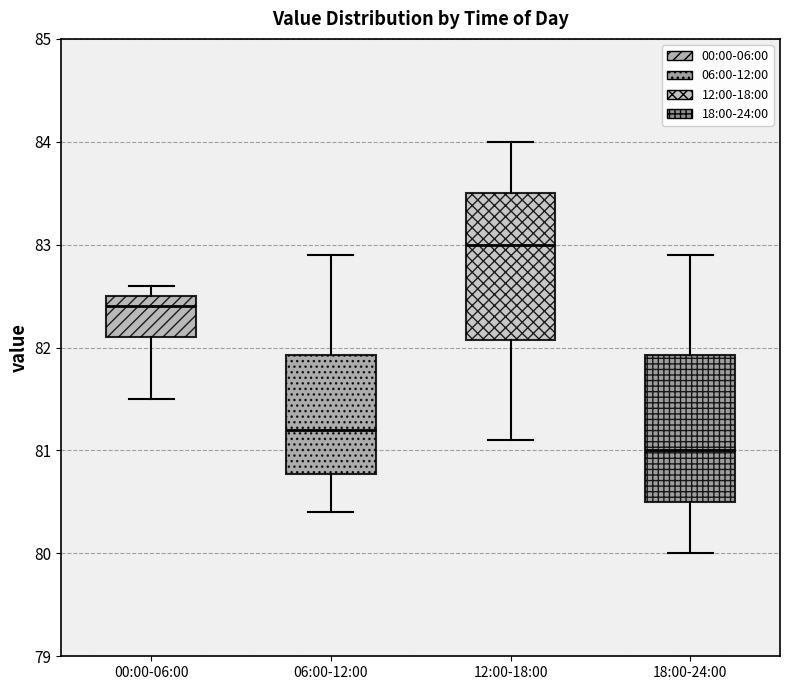

Reading left to right, read every box against the y-axis: the position of its median line, the range the box covers, and the ends of its whiskers. The values are not printed on the chart, so give them approximately, as read against the axis.

00:00-06:00: median 82.4, box 82.1 to 82.5, whiskers 81.5 to 82.6
06:00-12:00: median 81.2, box 80.8 to 81.9, whiskers 80.4 to 82.9
12:00-18:00: median 83.0, box 82.1 to 83.5, whiskers 81.1 to 84.0
18:00-24:00: median 81.0, box 80.5 to 81.9, whiskers 80.0 to 82.9